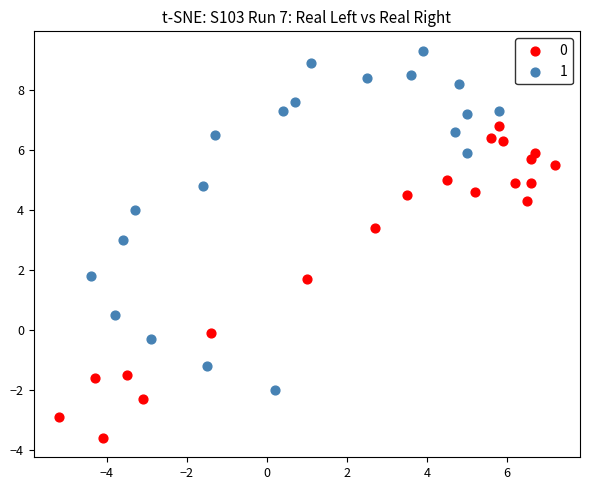

Which series contains the highest Y value?

1